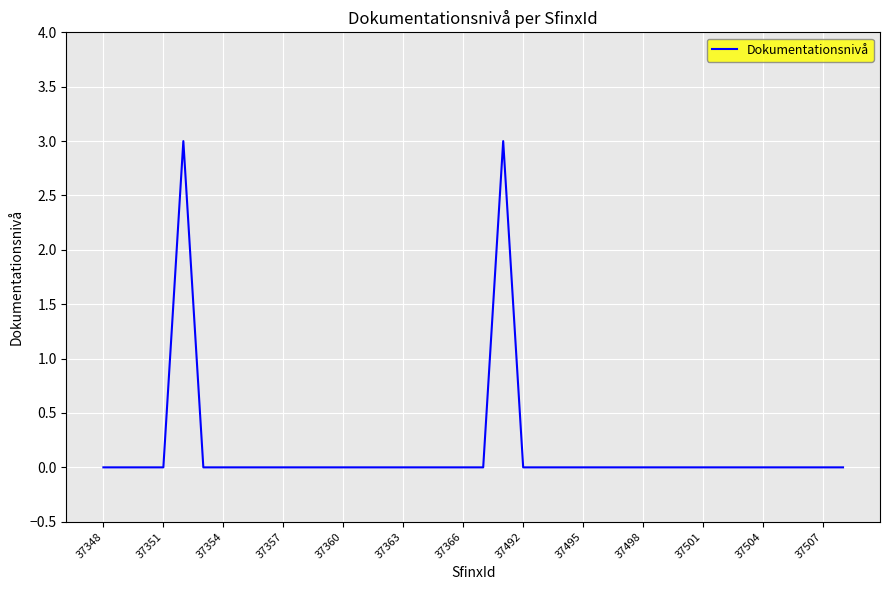

What is the greatest value displayed?

3